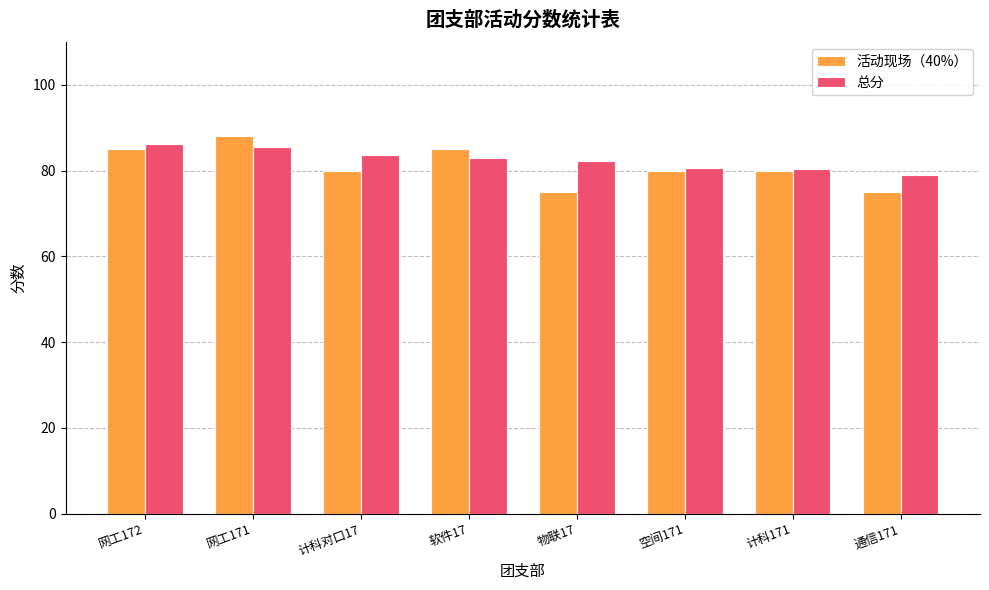

Is it true that 活动现场（40%） equals 80.0 at 空间171?

True